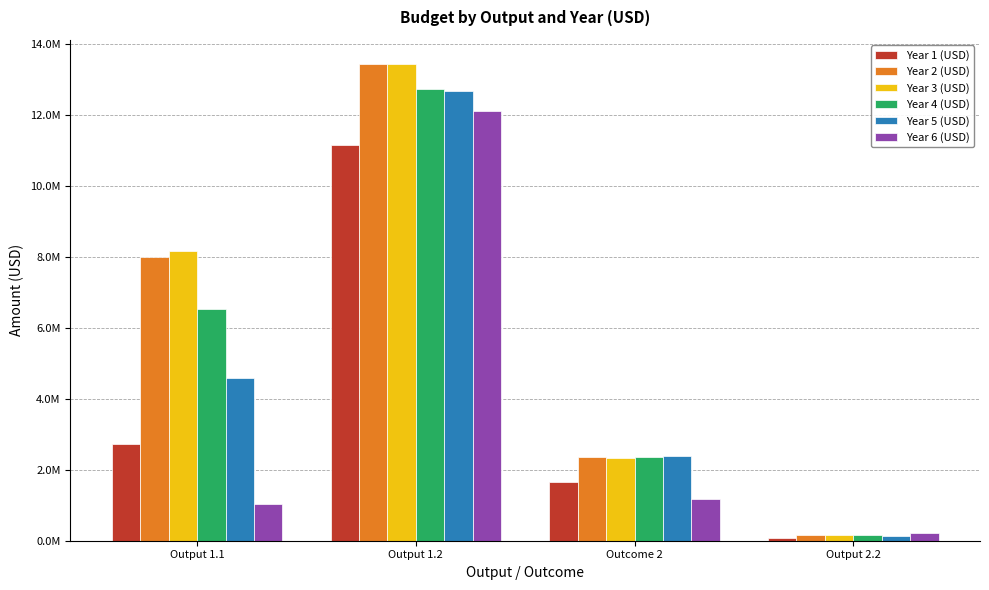

Is it true that Year 5 (USD) equals 12689665.7 at Output 1.2?

True